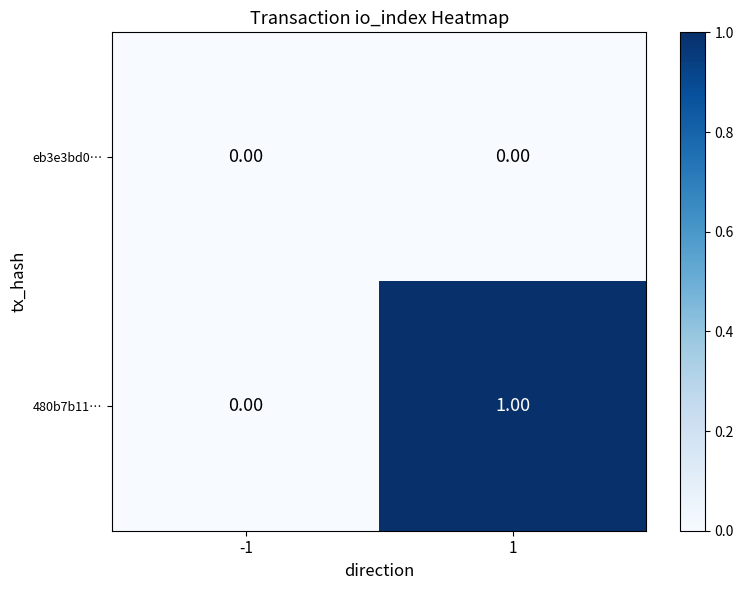

List the series in order of their overall mean, highest first.

480b7b11…, eb3e3bd0…